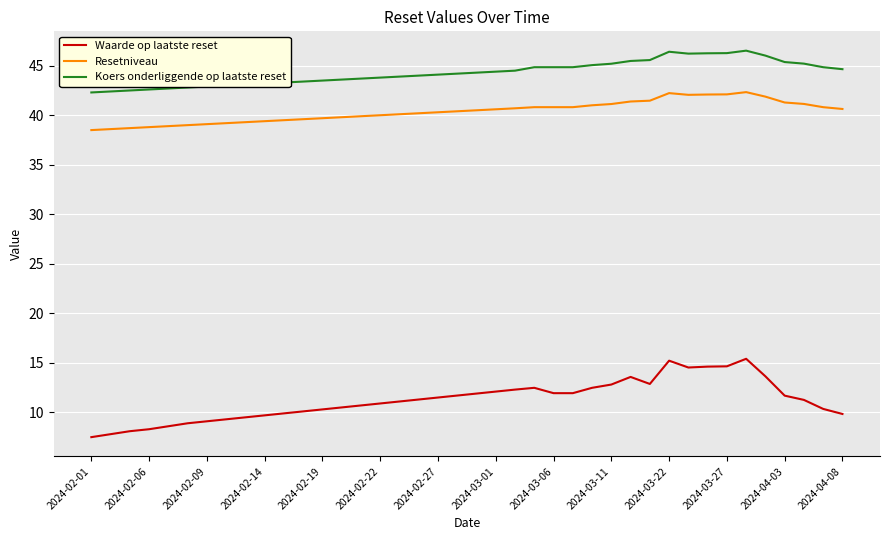

What is the minimum value for Waarde op laatste reset?

7.5